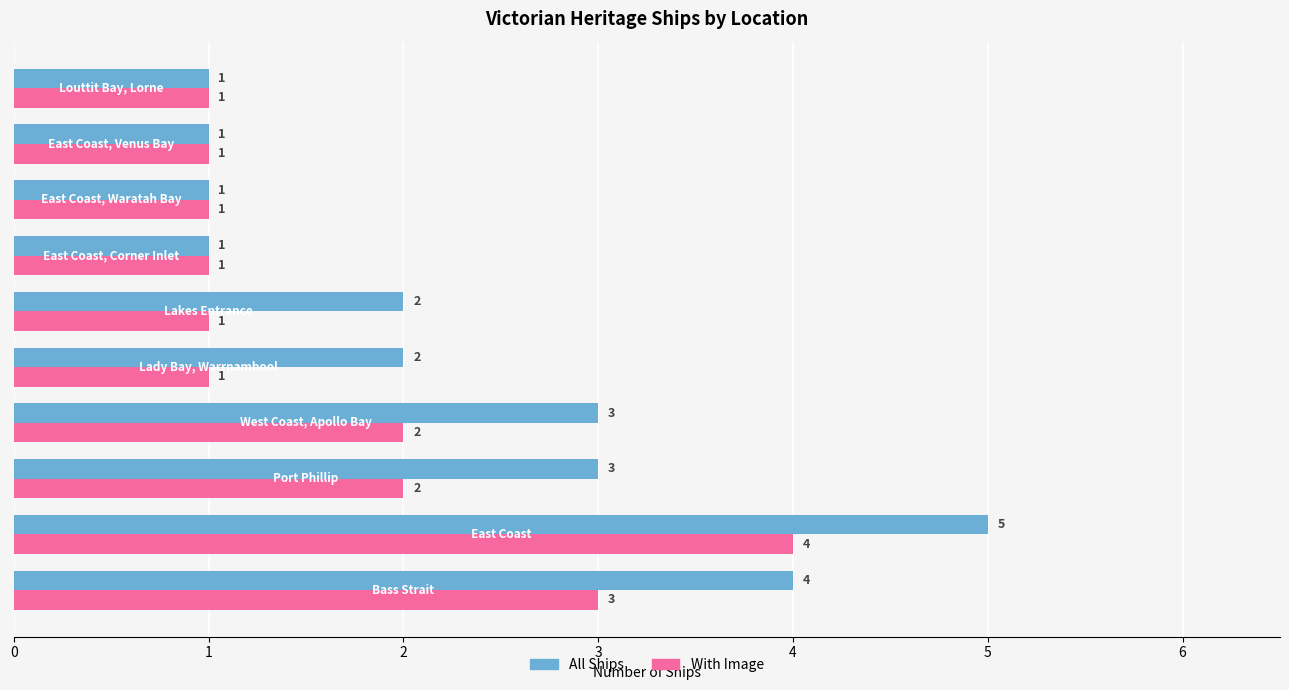

What is the difference between the maximum and second lowest values in the All Ships series?

4